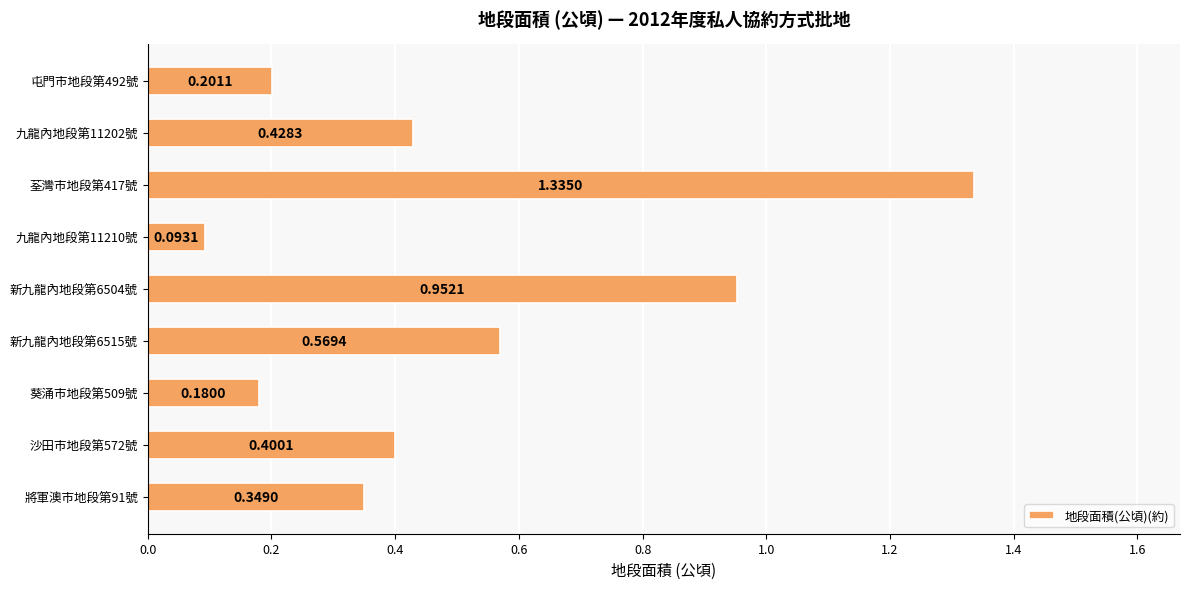

Rank the categories by value from lowest to highest.

九龍內地段第11210號, 葵涌市地段第509號, 屯門市地段第492號, 將軍澳市地段第91號, 沙田市地段第572號, 九龍內地段第11202號, 新九龍內地段第6515號, 新九龍內地段第6504號, 荃灣市地段第417號